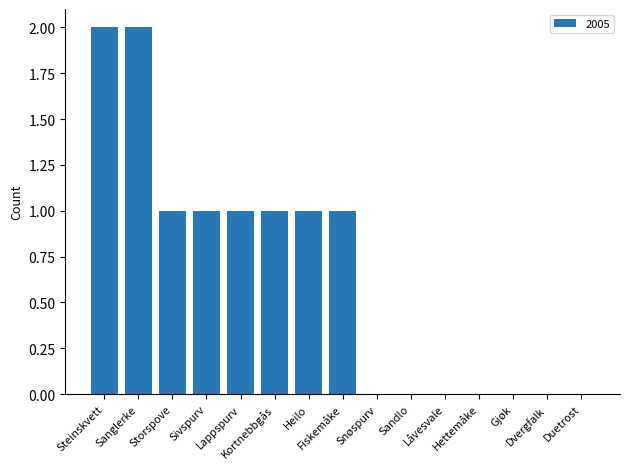

Are the bars horizontal?

No